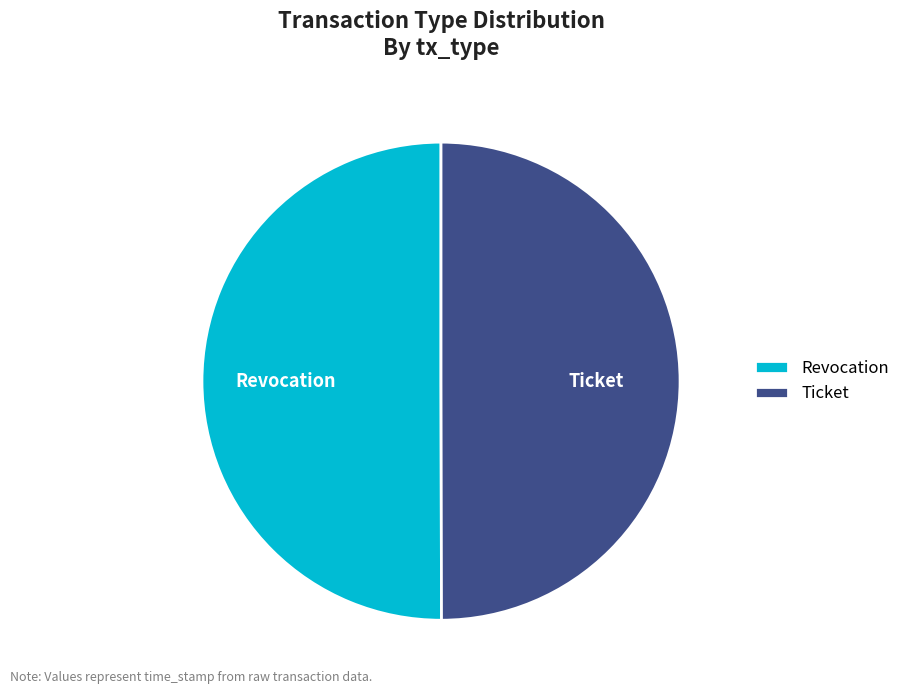

Do Revocation and Ticket together represent more than half of the pie?

Yes